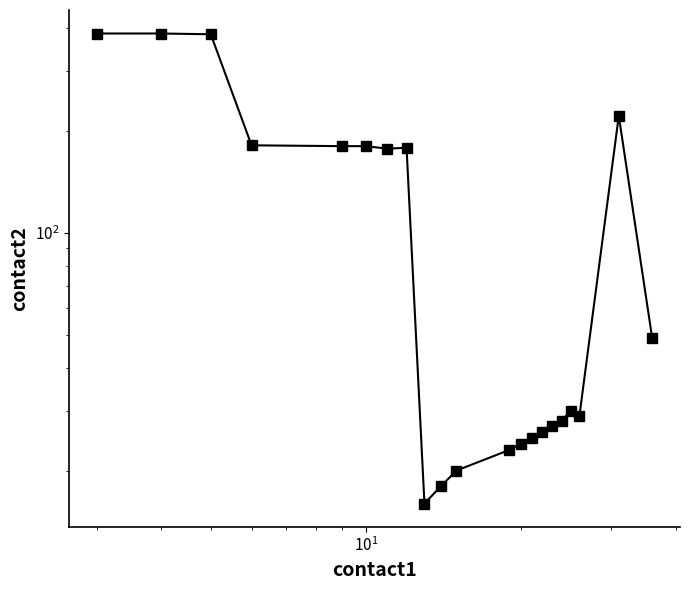

How many lines are shown in the chart?

1